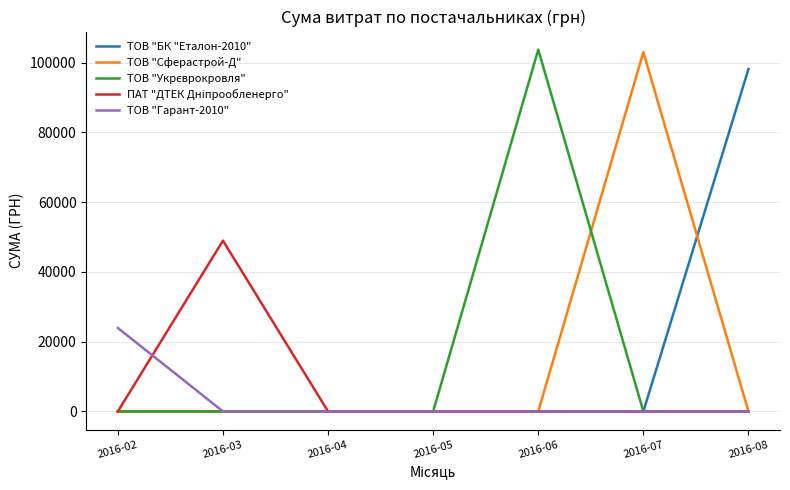

Between 2016-02 and 2016-04, which series saw the biggest shift?

ТОВ "Гарант-2010"